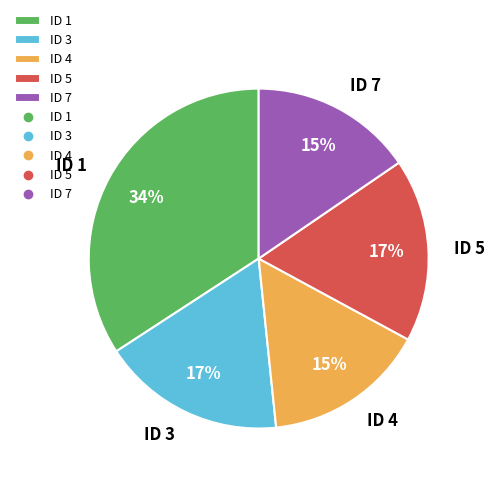

The ID 1 slice represents 34% of the pie. True or false?

True